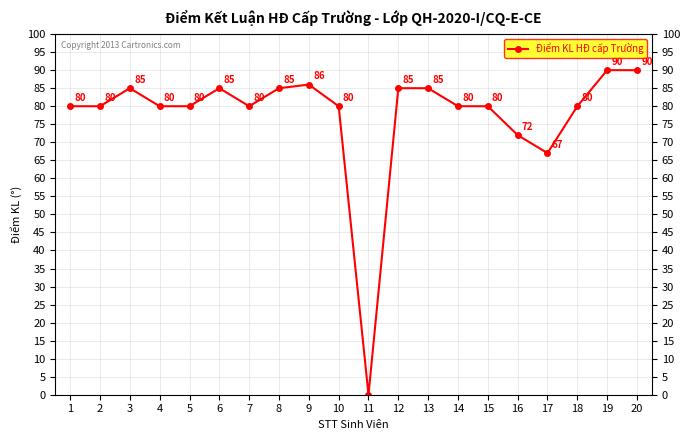

Reading left to right, list all the values displayed in this chart.

1=80	2=80	3=85	4=80	5=80	6=85	7=80	8=85	9=86	10=80	11=0	12=85	13=85	14=80	15=80	16=72	17=67	18=80	19=90	20=90